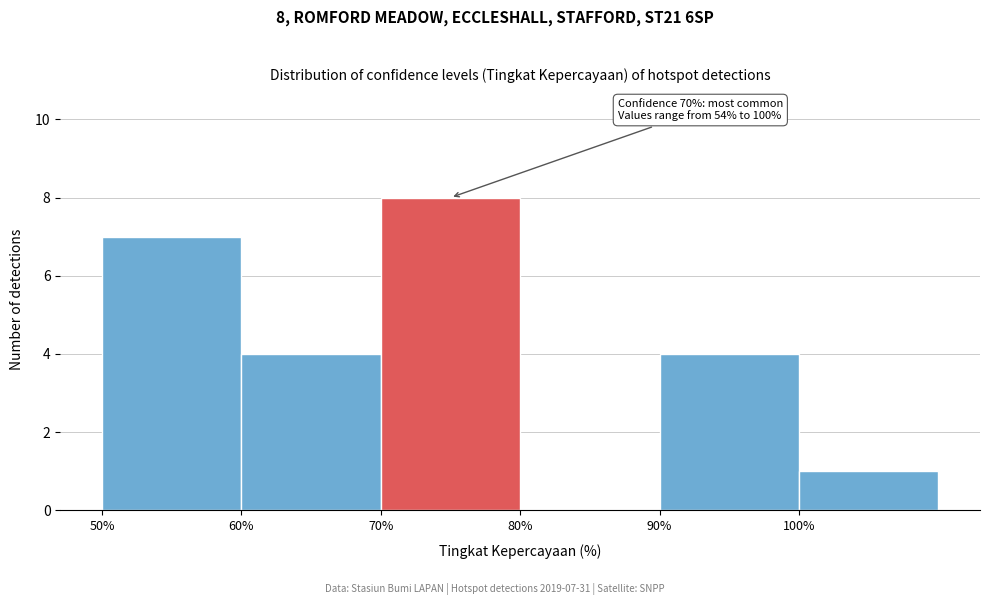

Over which range of the x-axis is the bar tallest?

70 to 80